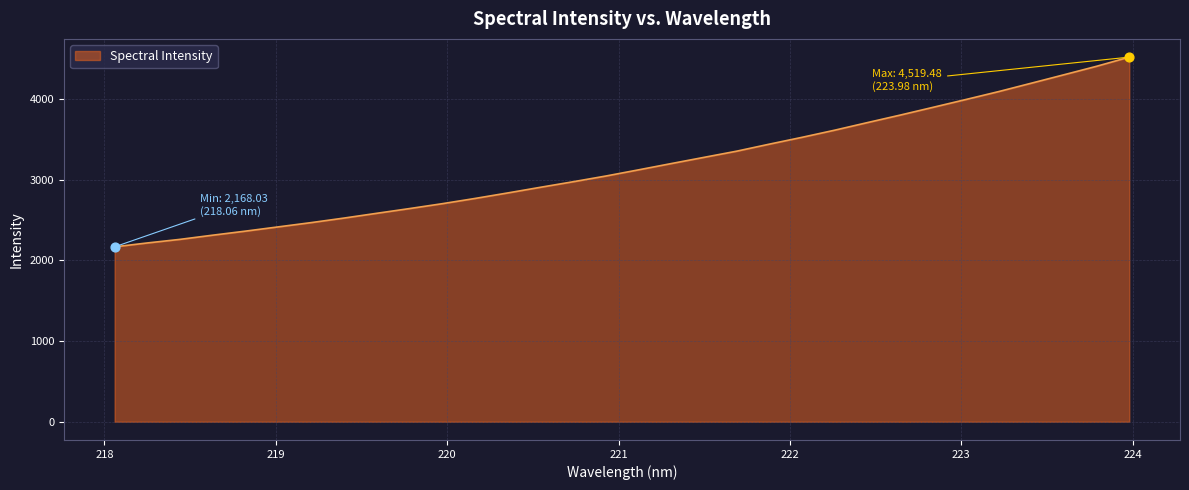

What is the maximum value shown in the chart?

4519.5